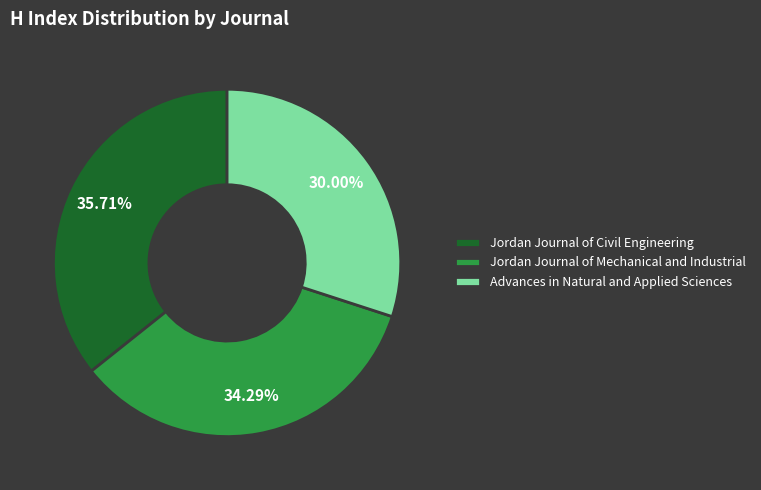

Do Jordan Journal of Mechanical and Industrial and Jordan Journal of Civil Engineering together represent more than half of the pie?

Yes